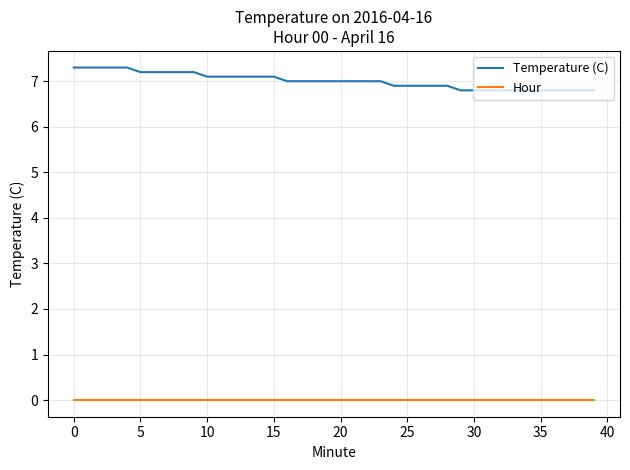

At how many categories does at least one series exceed 4?

40